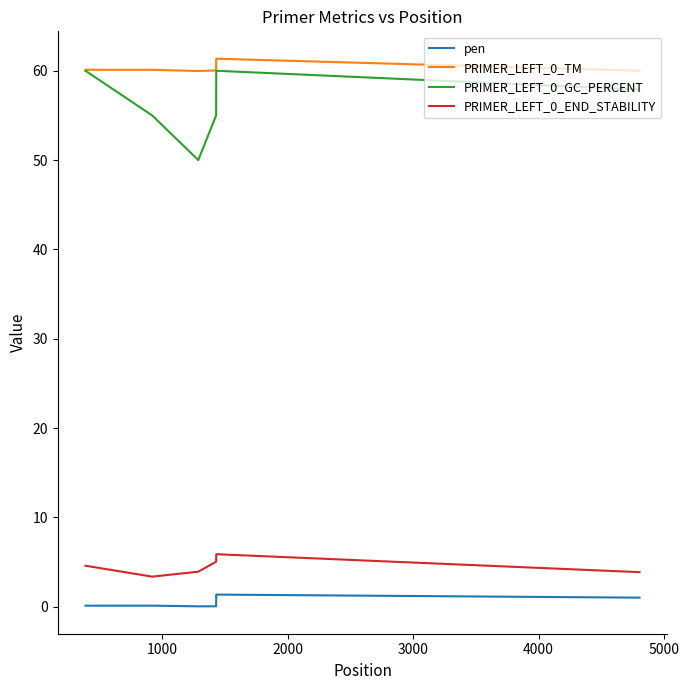

What is the greatest value displayed?

61.3